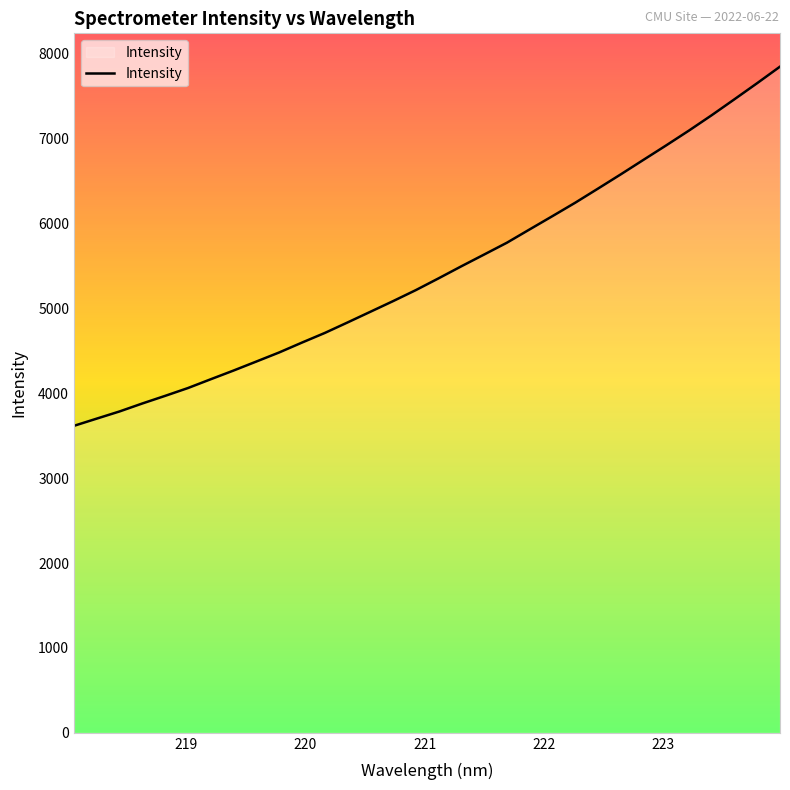

What is the maximum value shown in the chart?

7846.8